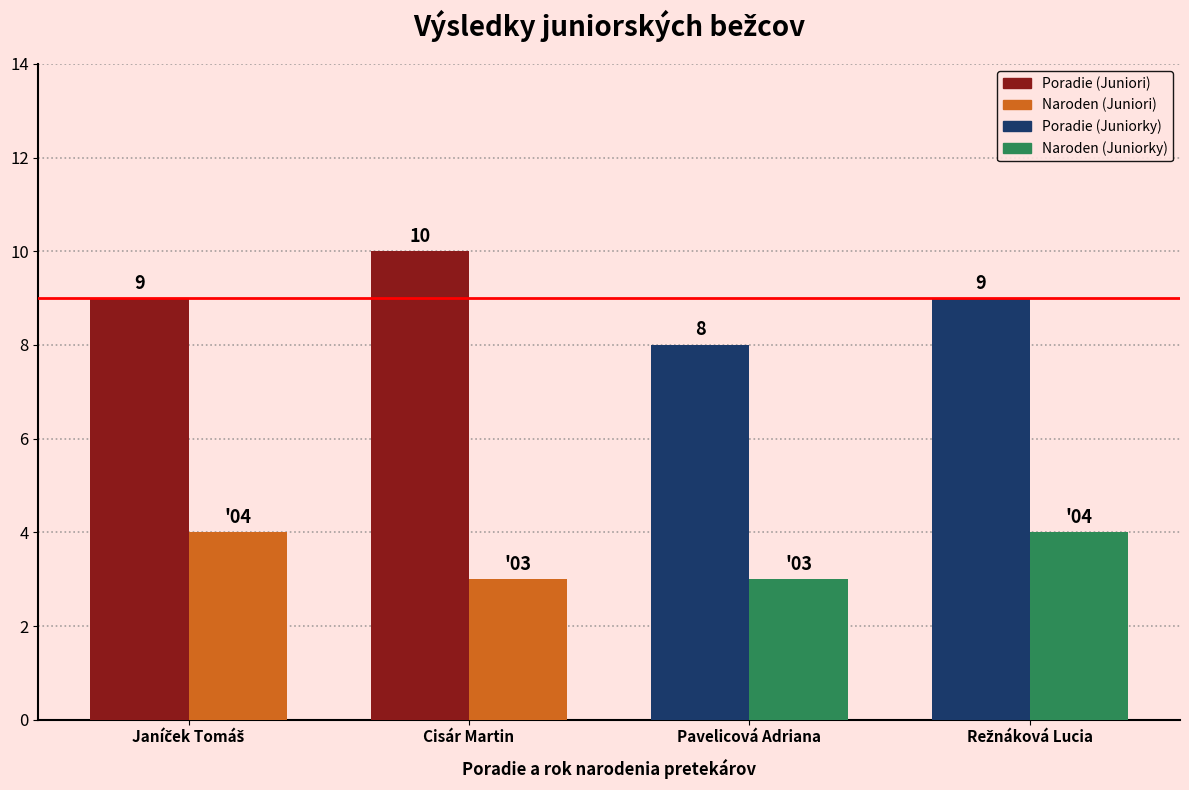

What is the total value across all series at Pavelicová Adriana?

11